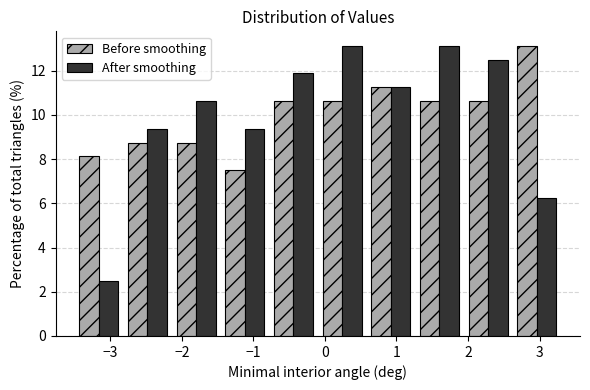

What is the height of the After smoothing bar covering 1.26 to 1.94 on the x-axis? Neither the bar edges nor the heights are printed on the chart, so give them approximately, as read against the axes.

13.2